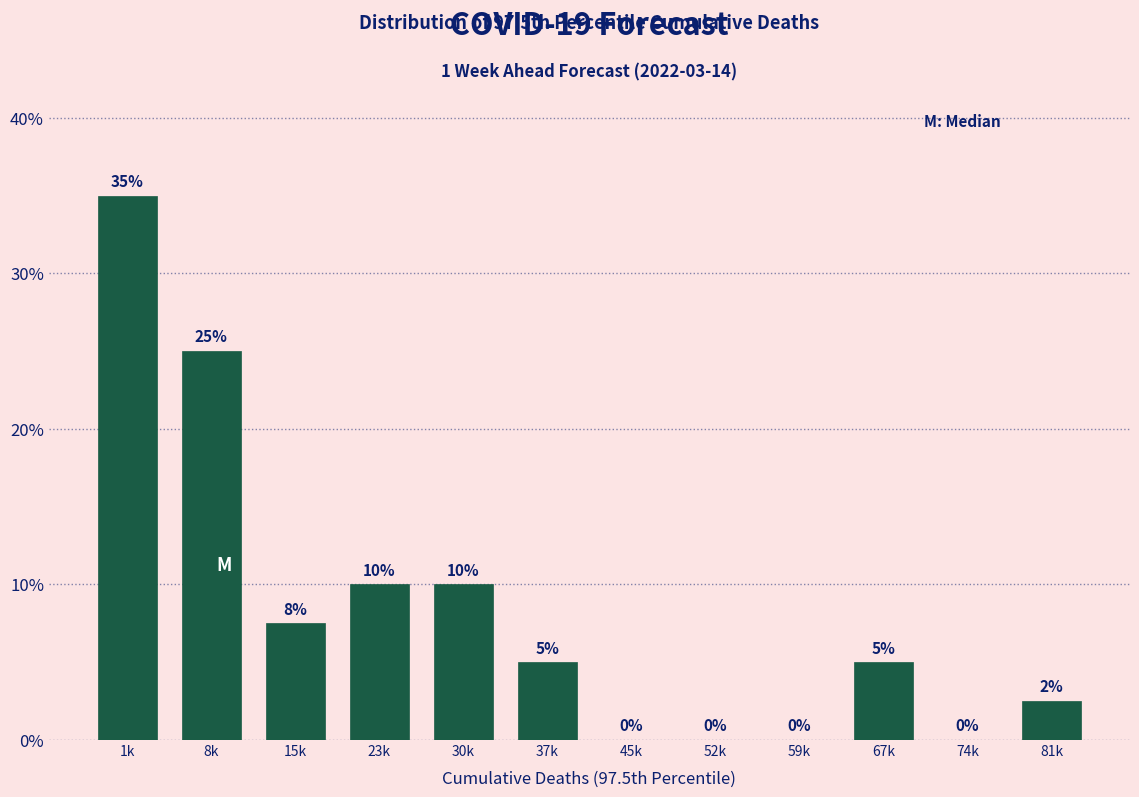

True or false: the data shows 0.0 at 74k.

True